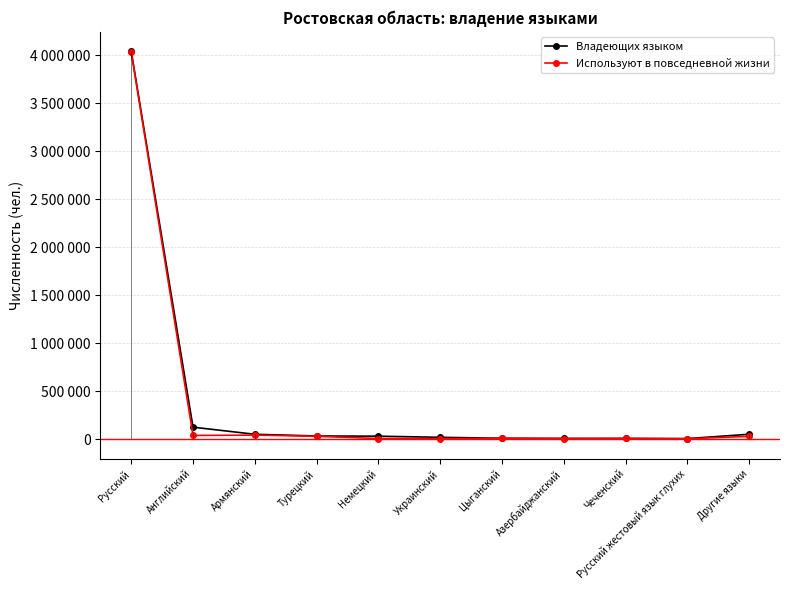

What is the difference between the maximum and second lowest values in the Владеющих языком series?

4032458